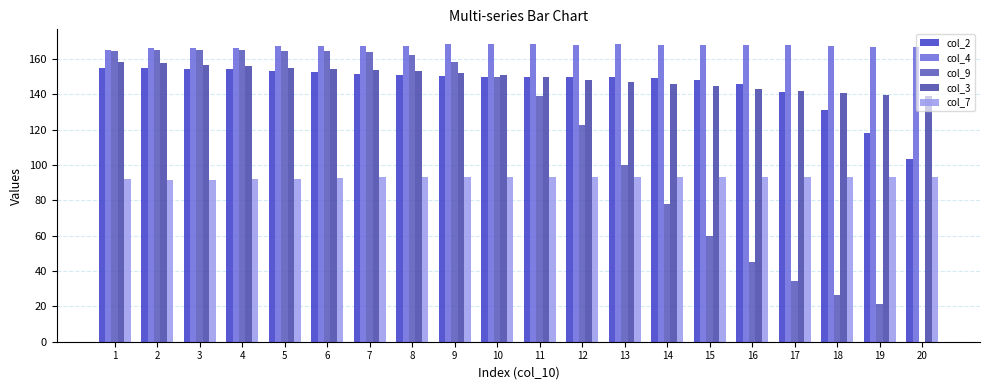

At which label does col_7 first exceed 93?

7